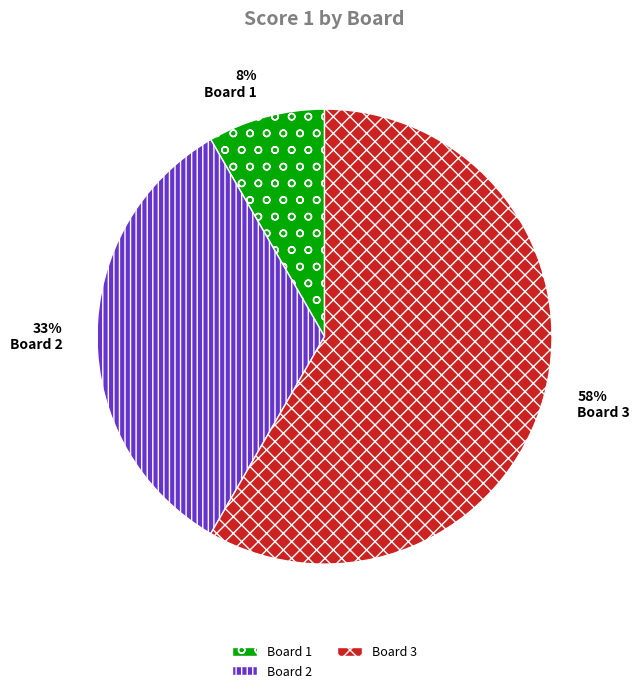

Which category has the biggest portion of the pie?

Board 3